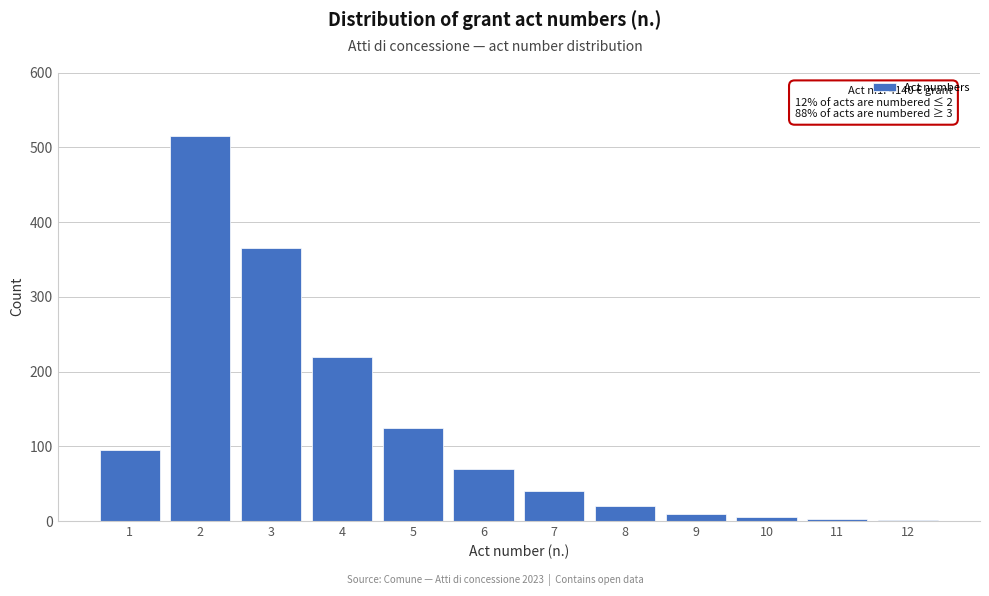

What is the difference between the second highest and second lowest values?

362